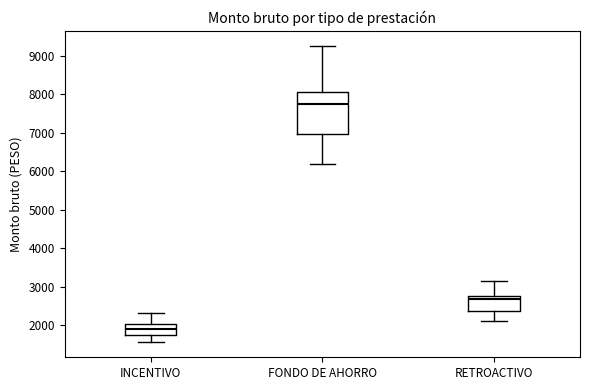

Comparing the boxes themselves (not the whiskers), which one is the tallest?

FONDO DE AHORRO